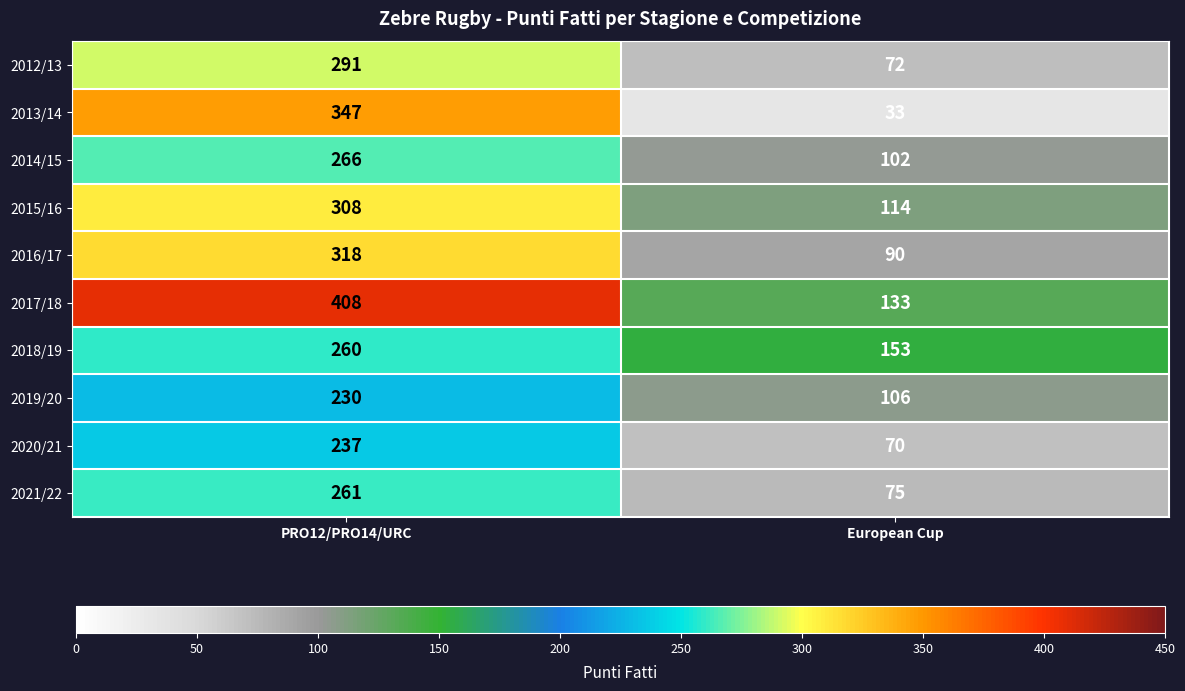

Which series has the largest range (max minus min)?

2013/14